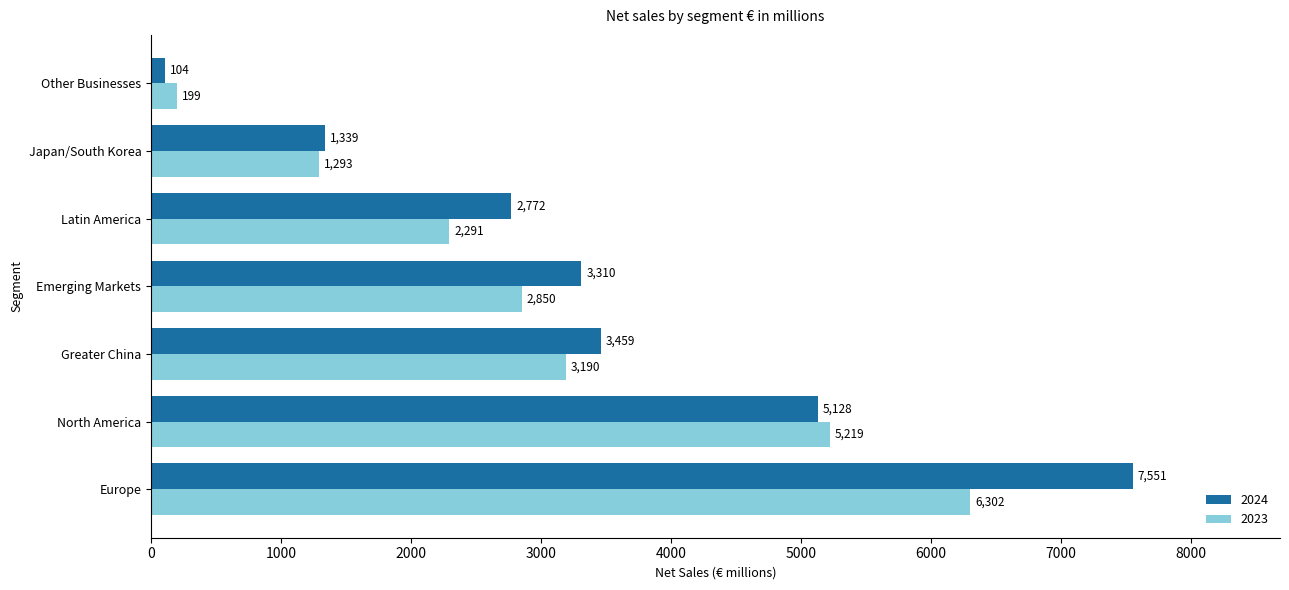

Which category has the highest value in the 2024 series?

Europe